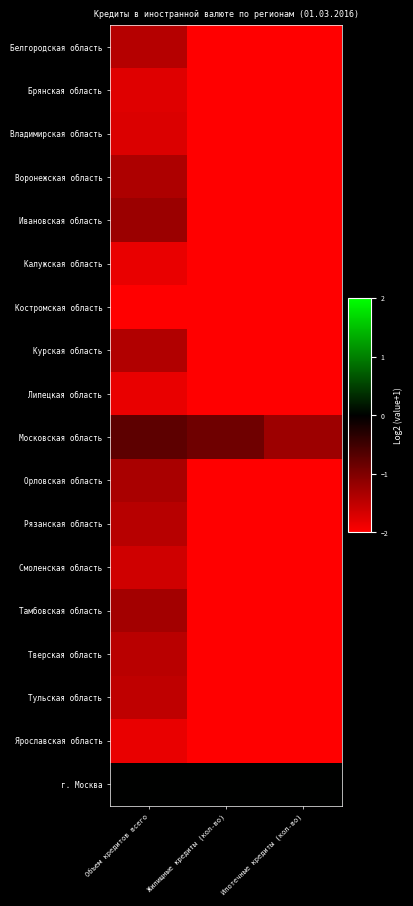

Between Жилищные кредиты (кол-во) and Ипотечные кредиты (кол-во), which is larger?

Жилищные кредиты (кол-во)